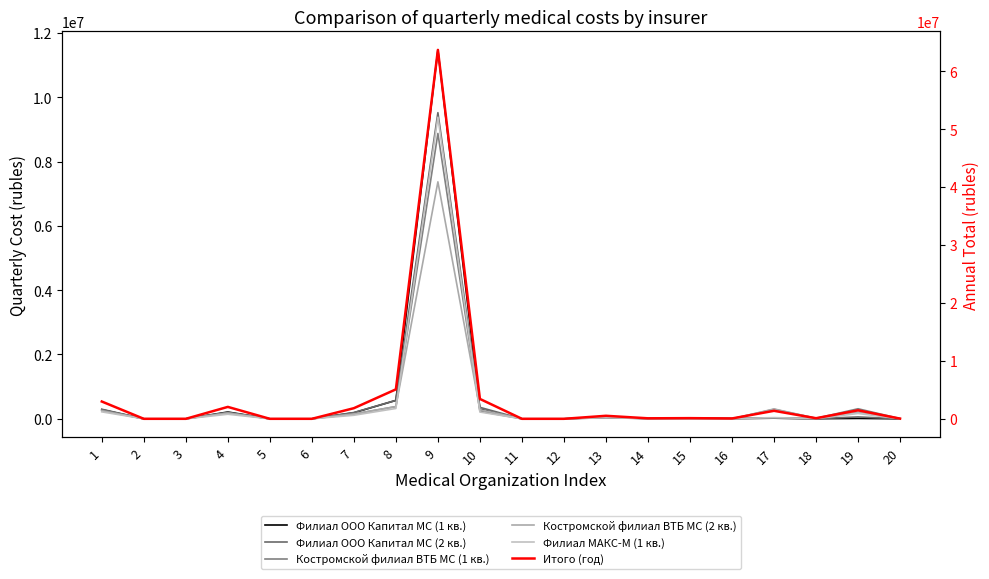

How many lines are shown in the chart?

6